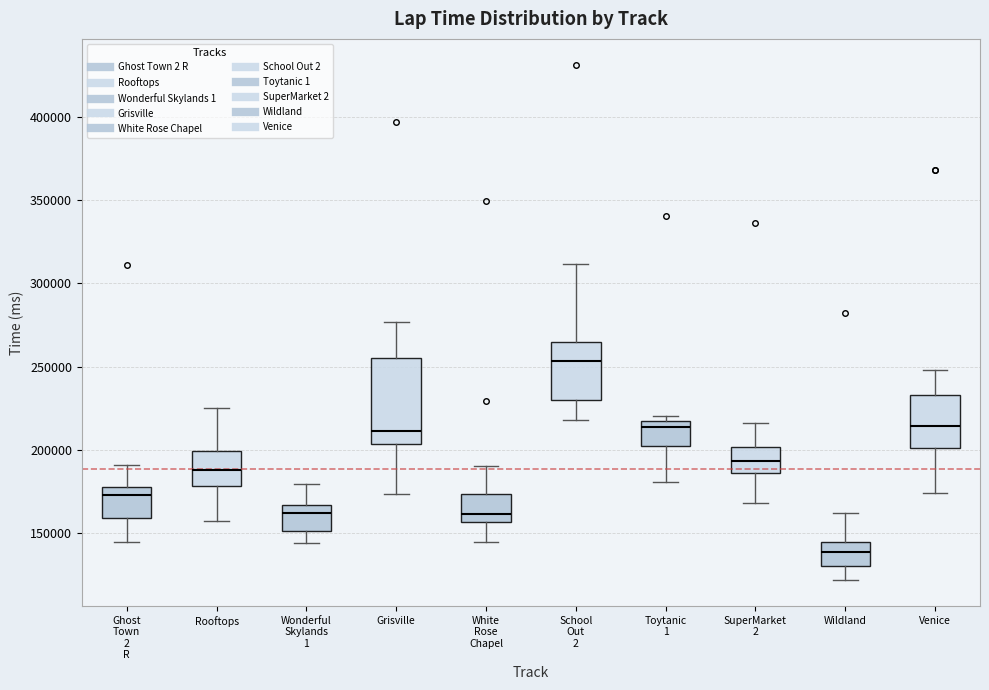

Reading left to right, read every box against the y-axis: the position of its median line, the range the box covers, and the ends of its whiskers. The values are not printed on the chart, so give them approximately, as read against the axis.

Ghost Town 2 R: median 175000, box 160000 to 180000, whiskers 145000 to 190000
Rooftops: median 190000, box 180000 to 200000, whiskers 155000 to 225000
Wonderful Skylands 1: median 160000, box 150000 to 165000, whiskers 145000 to 180000
Grisville: median 210000, box 205000 to 255000, whiskers 175000 to 275000
White Rose Chapel: median 160000, box 155000 to 175000, whiskers 145000 to 190000
School Out 2: median 255000, box 230000 to 265000, whiskers 220000 to 310000
Toytanic 1: median 215000 (just below the box's upper edge), box 200000 to 215000, whiskers 180000 to 220000
SuperMarket 2: median 195000, box 185000 to 200000, whiskers 170000 to 215000
Wildland: median 140000, box 130000 to 145000, whiskers 120000 to 160000
Venice: median 215000, box 200000 to 235000, whiskers 175000 to 250000